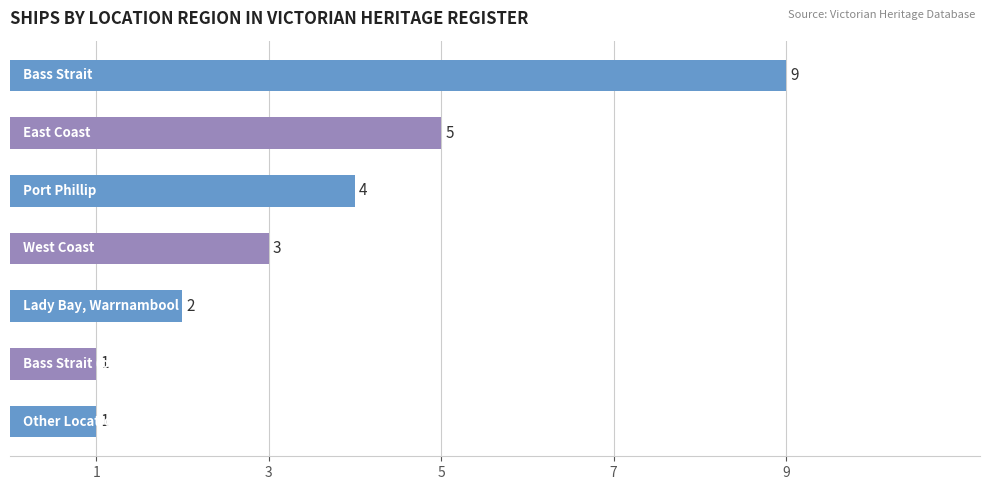

What is the difference between the maximum and minimum values?

8